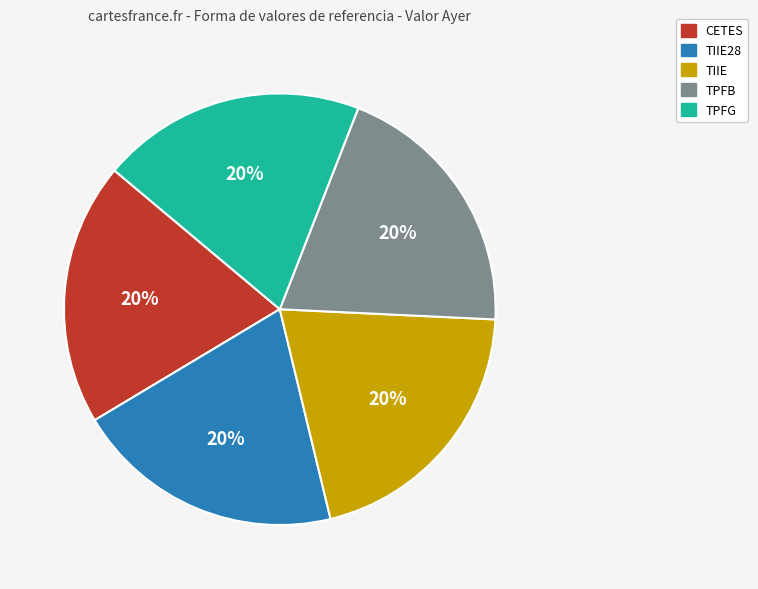

To the nearest percent, what percentage of the pie is TPFG?

20%